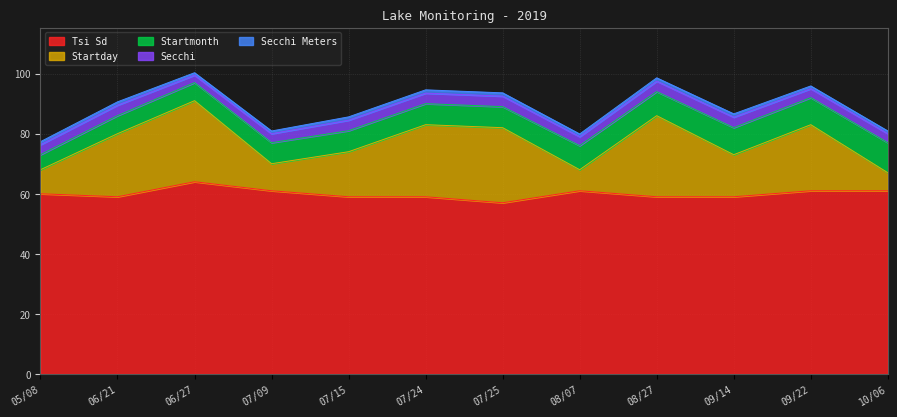

What are all the series names shown in the legend?

Tsi Sd, Secchi, Secchi Meters, Startday, Startmonth